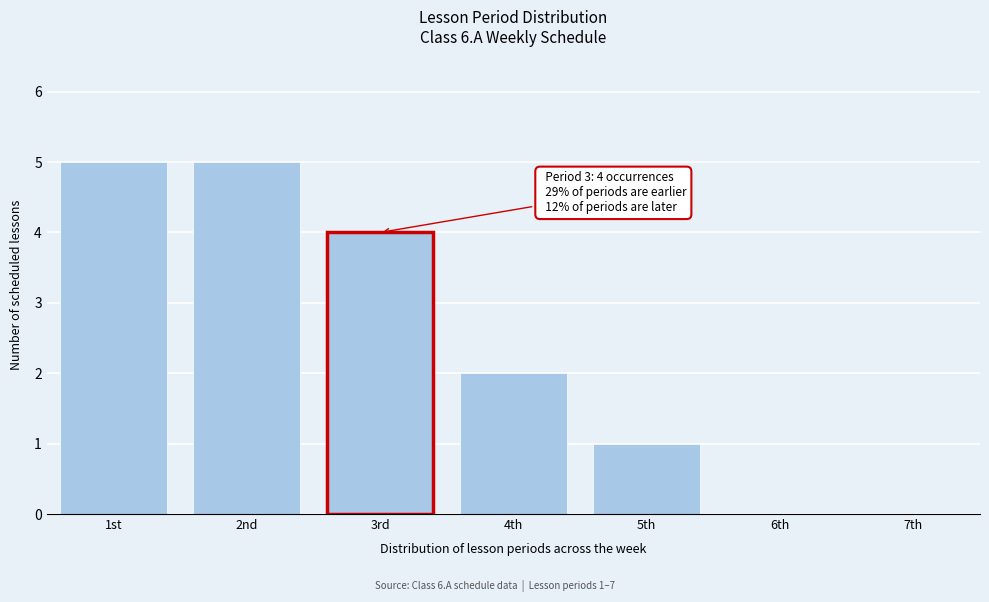

Reading left to right, transcribe all the data shown in this chart.

1st=5	2nd=5	3rd=4	4th=2	5th=1	6th=0	7th=0